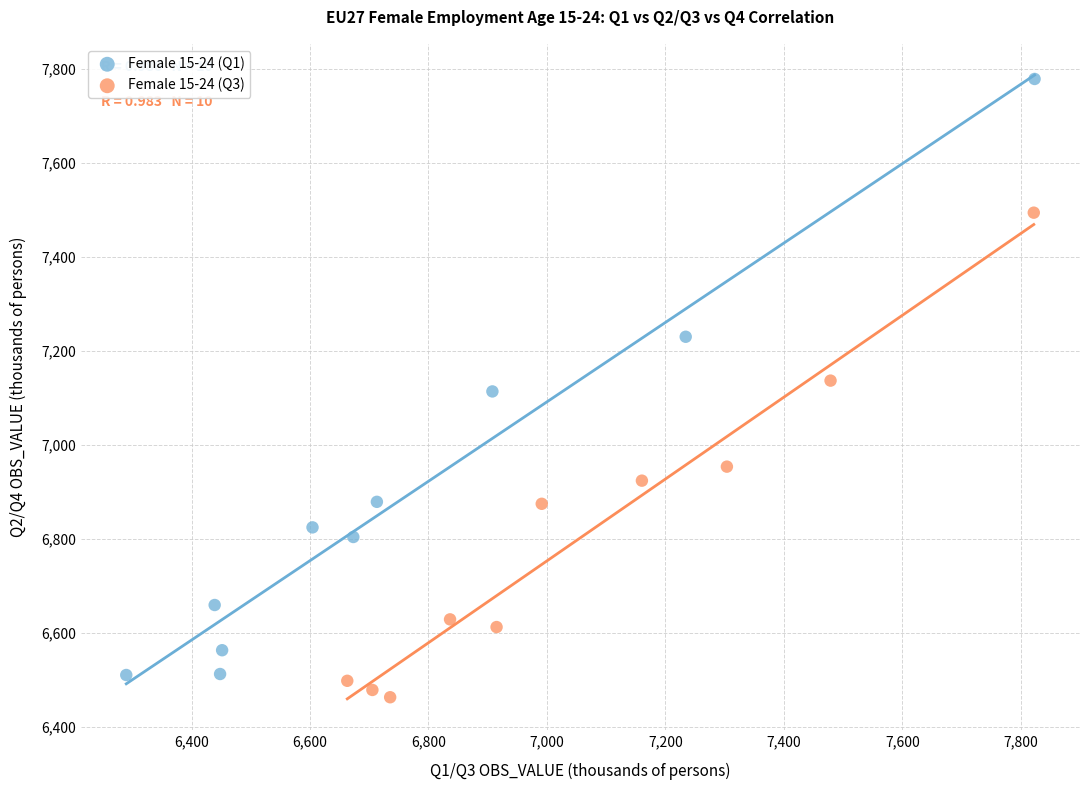

Which series has the widest spread of Y values?

Female 15-24 (Q1)